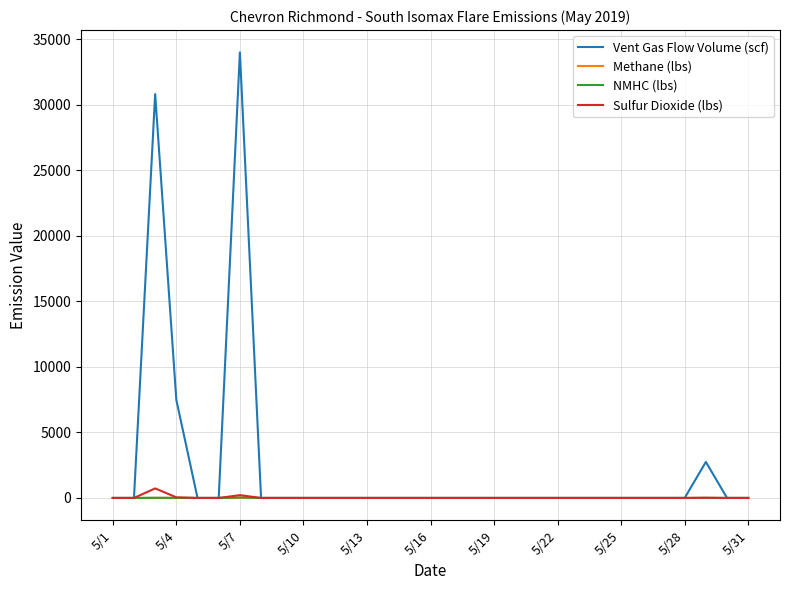

How many lines are shown in the chart?

4